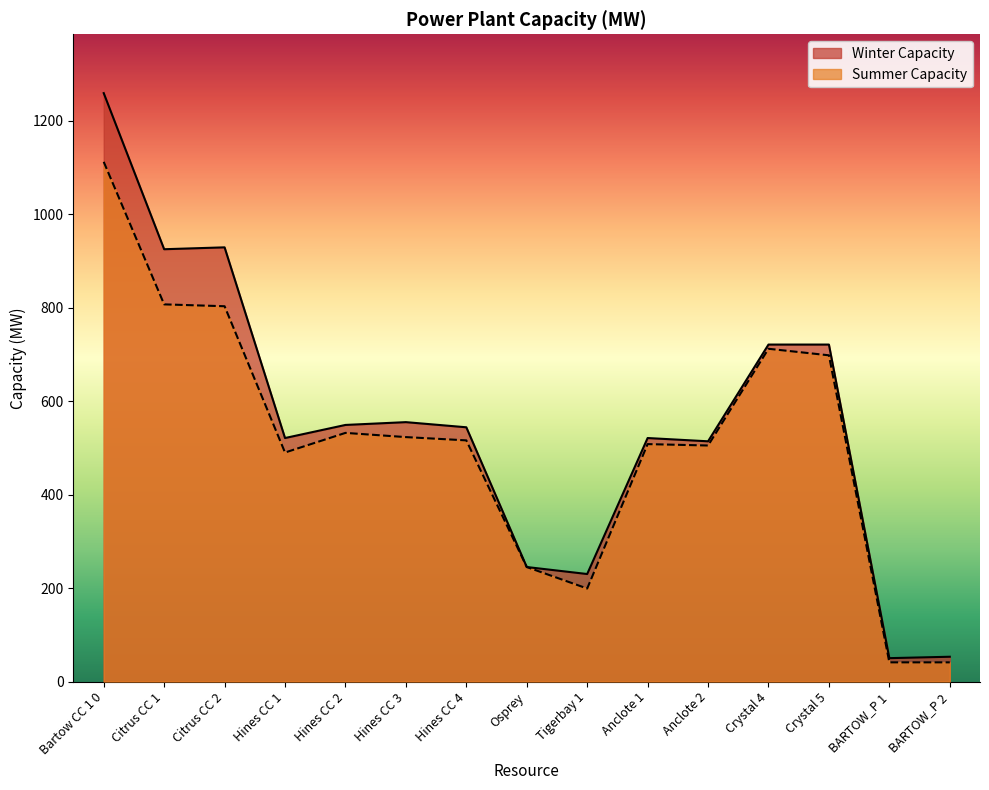

Reading left to right, list all the values displayed in this chart.

Winter Capacity: 1259	925	929	521	549	555	544	245	230	521	514	721	721	50	53
Summer Capacity: 1112	807	803	490	532	523	516	245	199	508	505	712	698	41	41